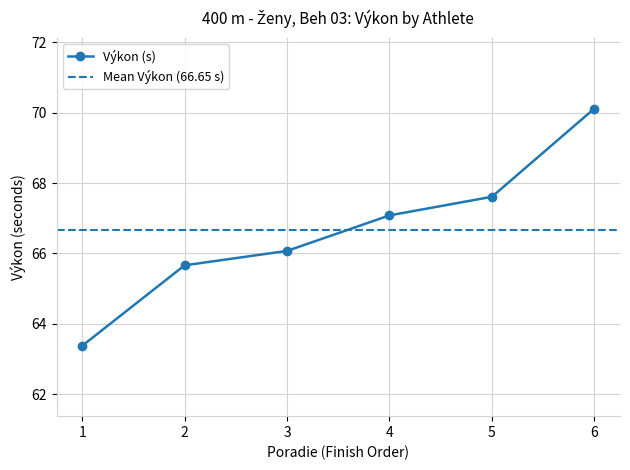

The Výkon (s) series shows 22.9 at 5. True or false?

False